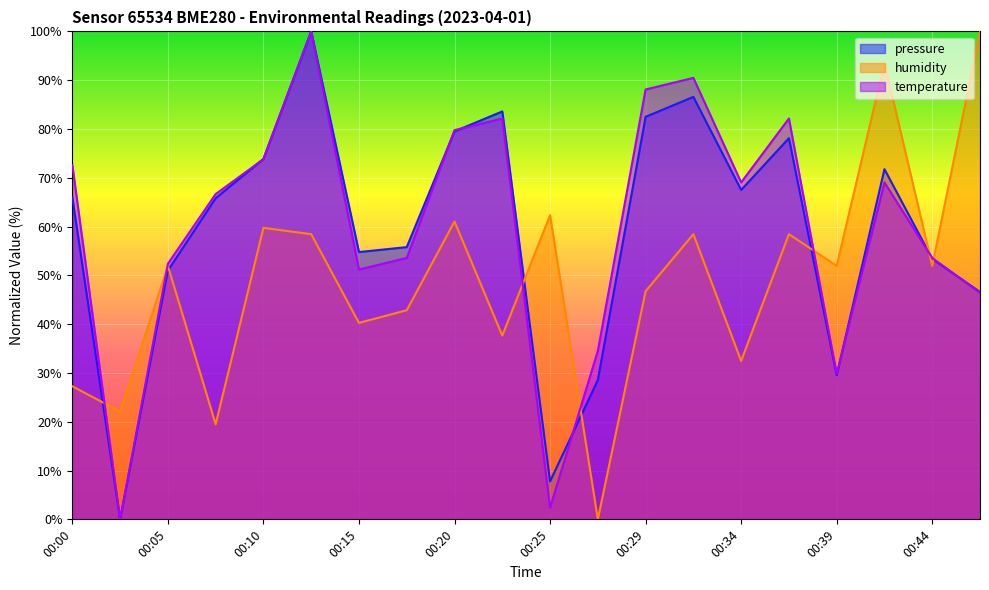

Is the value of temperature at 00:37 greater than the value of pressure at 00:47?

Yes